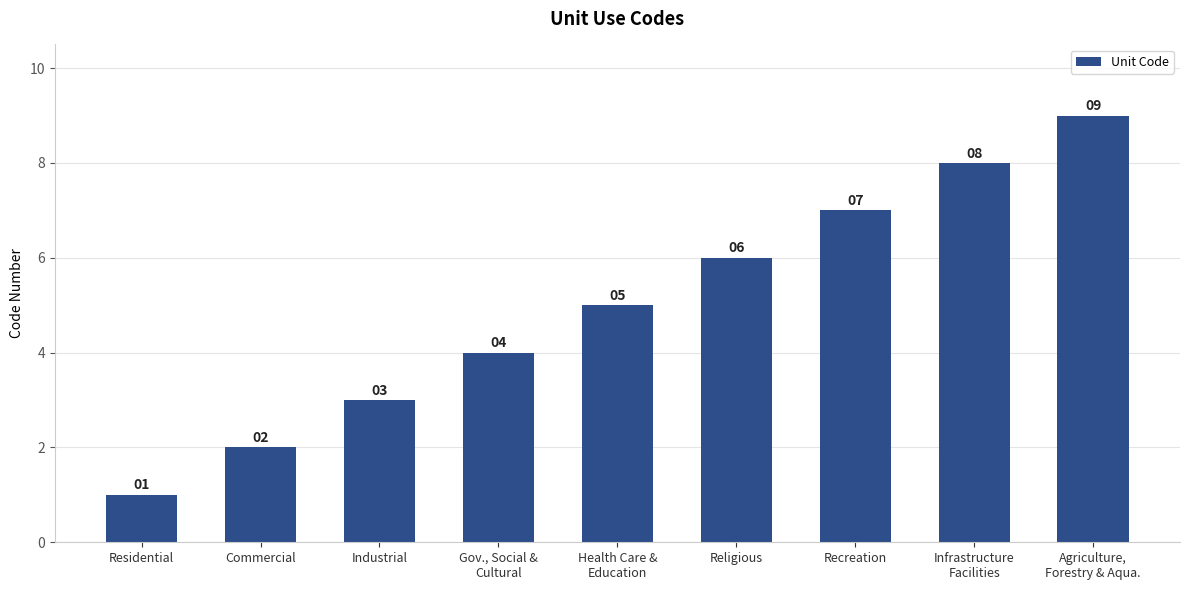

What is the difference between the maximum and second lowest values?

7